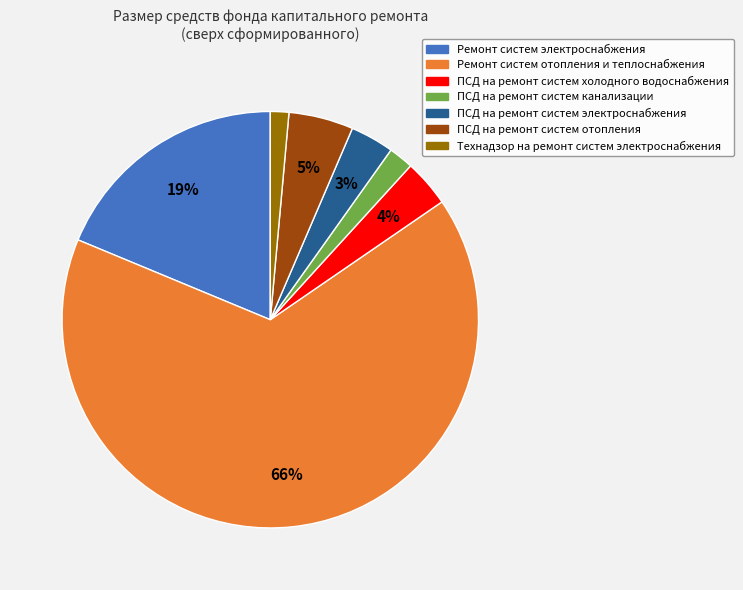

Is there a majority slice in this chart?

Yes